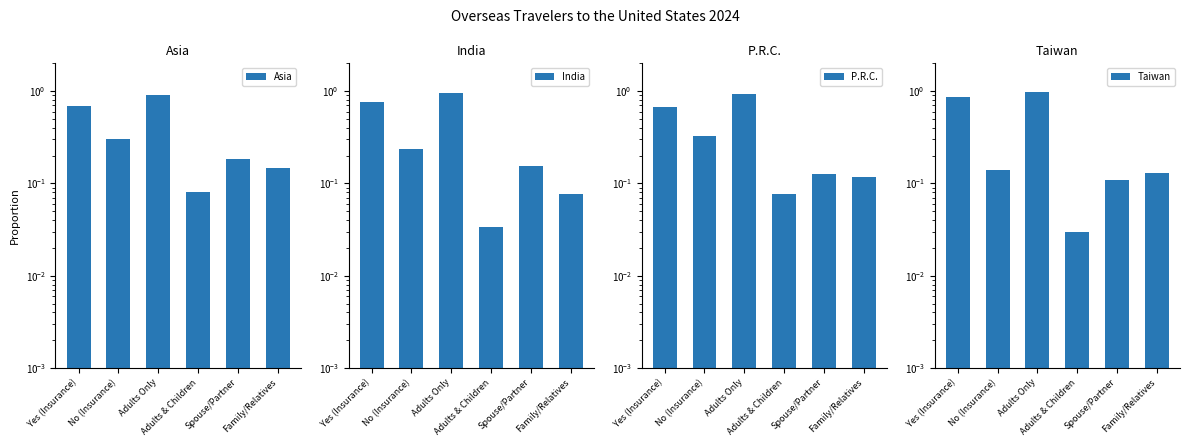

Which category has the highest value in the P.R.C. series?

Adults Only